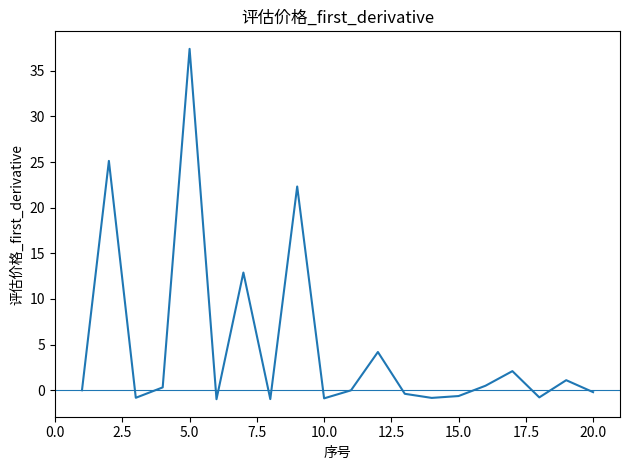

What is the maximum value shown in the chart?

37.4